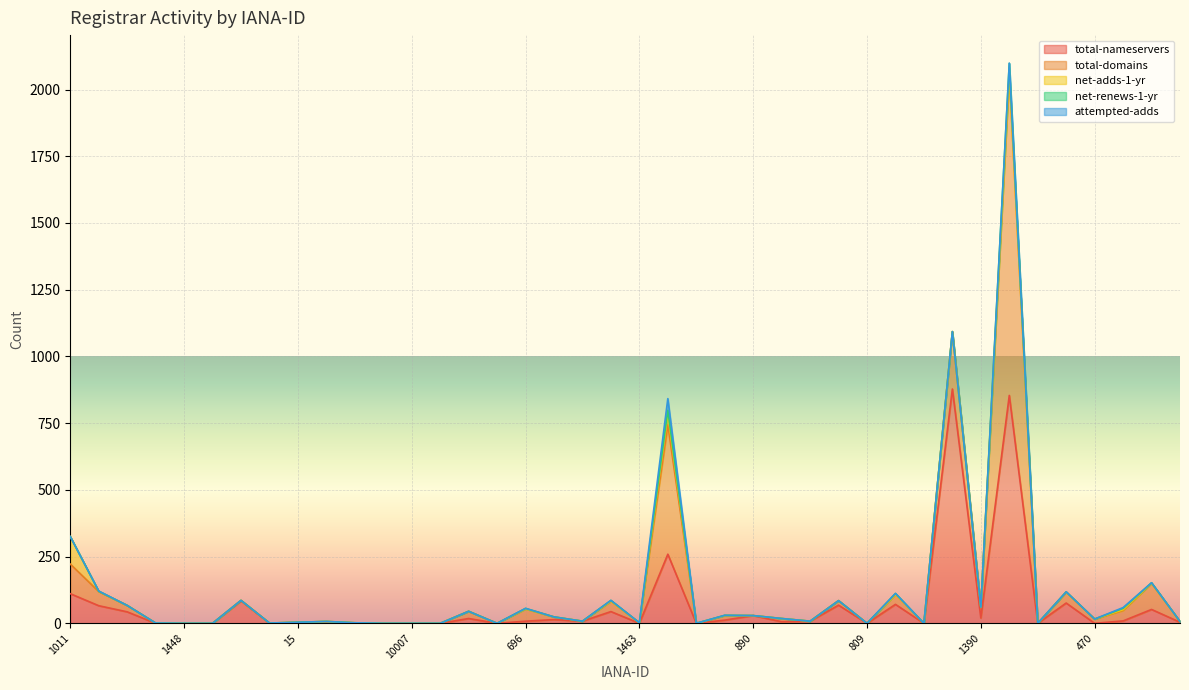

How many positive values does the attempted-adds series have?

4